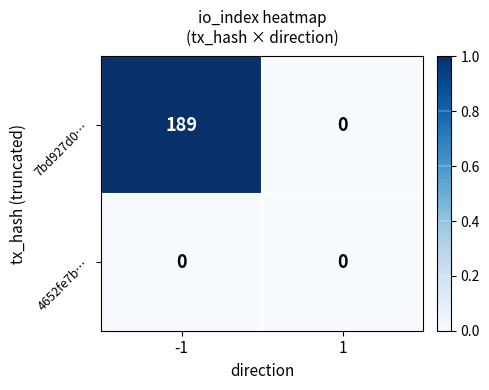

Reading left to right, transcribe all the data shown in this chart.

7bd927d0…: -1=189	1=0
4652fe7b…: -1=0	1=0